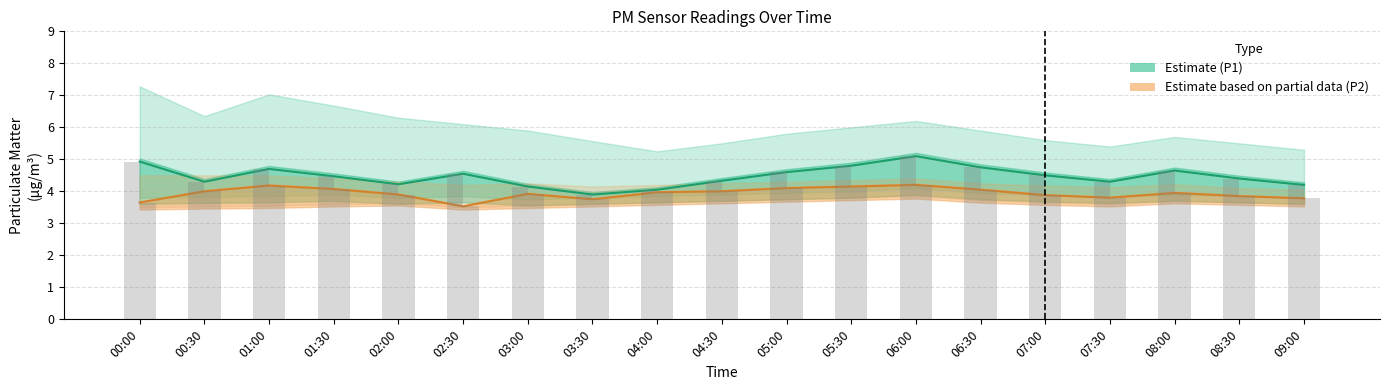

What is the value of the P2 (PM2.5) bar at the 14th from the left?

4.0